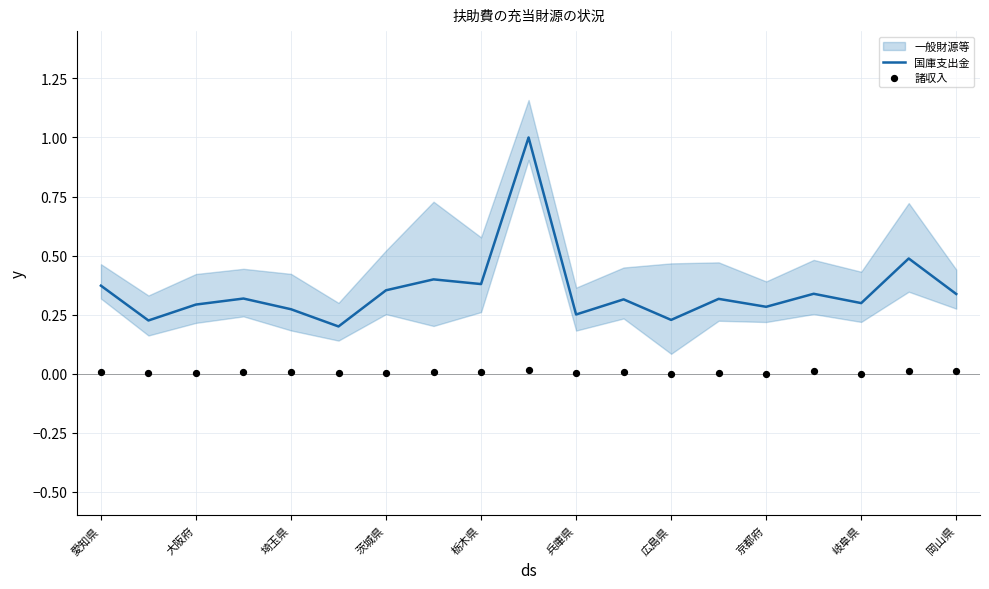

True or false: 国庫支出金 has a value of 0.5 at 茨城県.

False